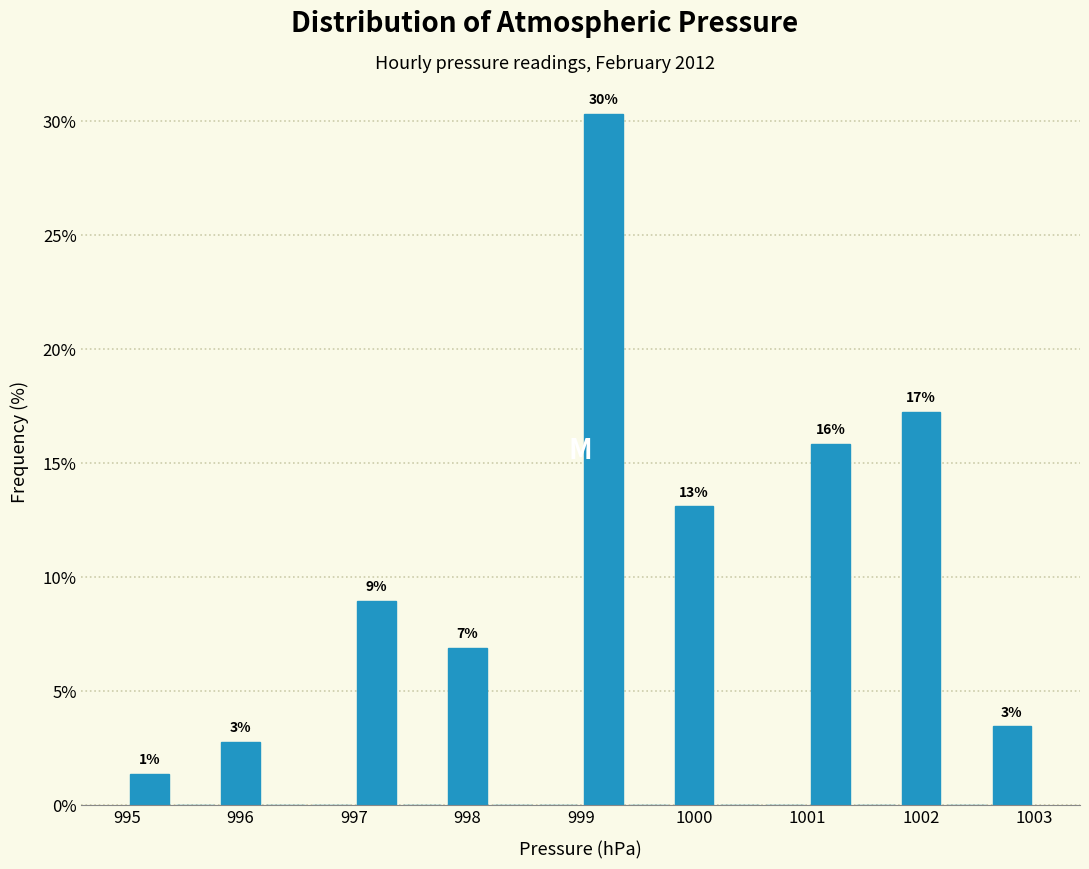

Over which range of the x-axis is the bar tallest?

999.0 to 999.4